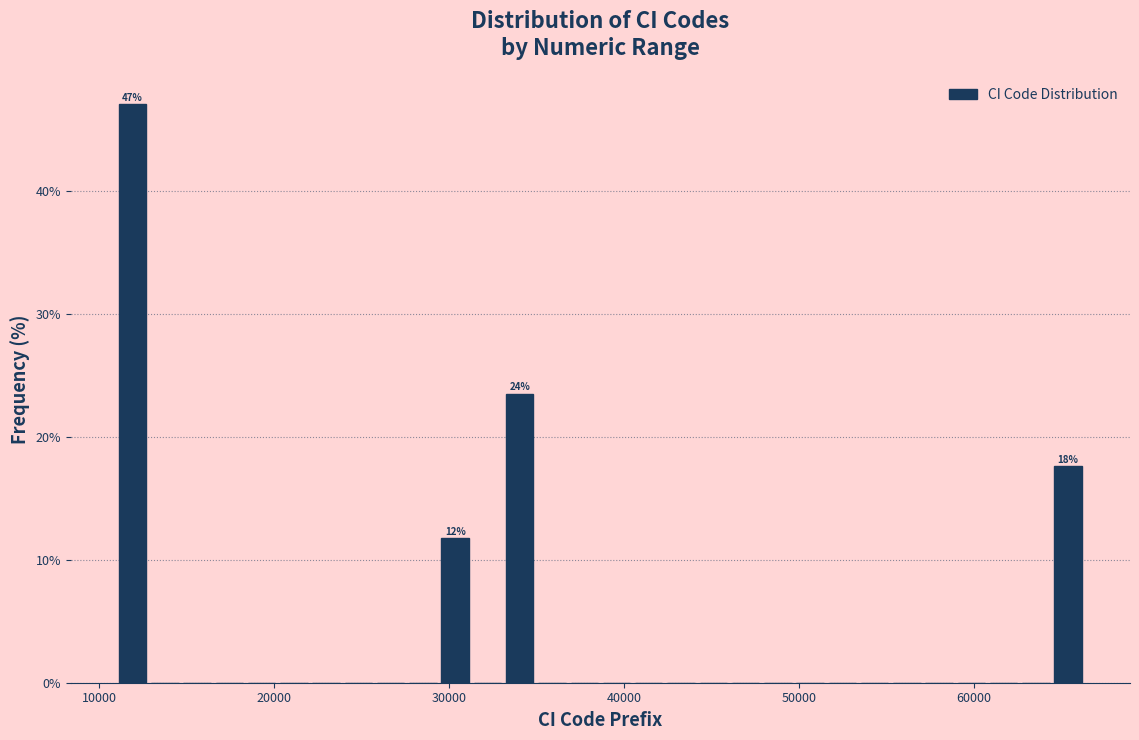

Around what value on the x-axis is the tallest bar? Give the approximate position of its centre, as read against the axis.

12000